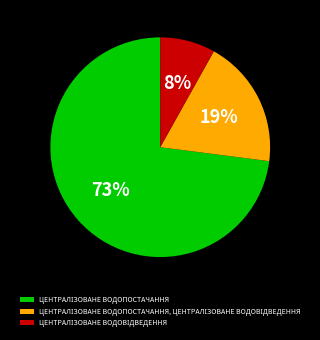

Is there a majority slice in this chart?

Yes